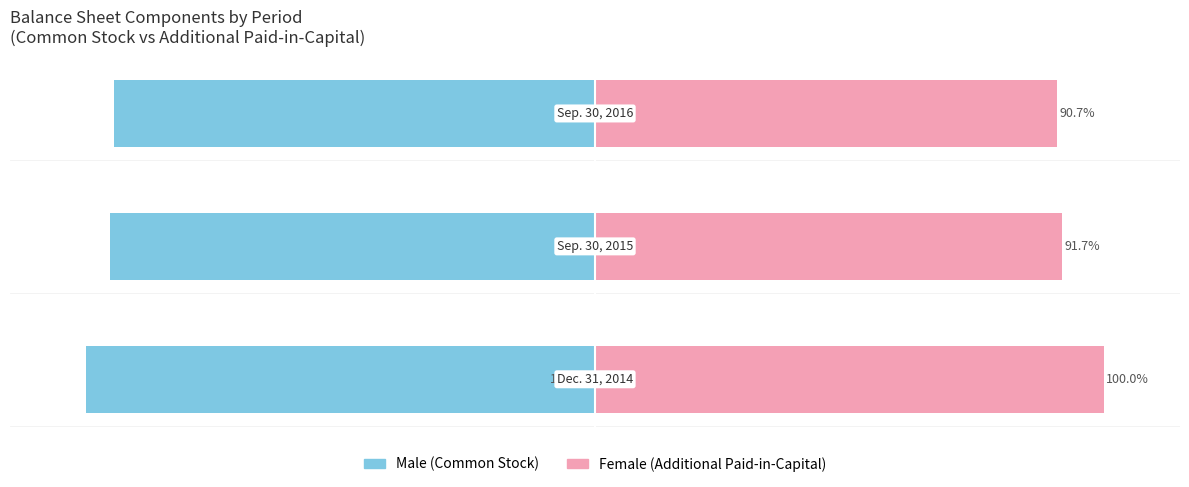

Reading right to left, extract all data points from this chart.

Male: -94.5	-95.3	-100.0
Female: 90.7	91.7	100.0